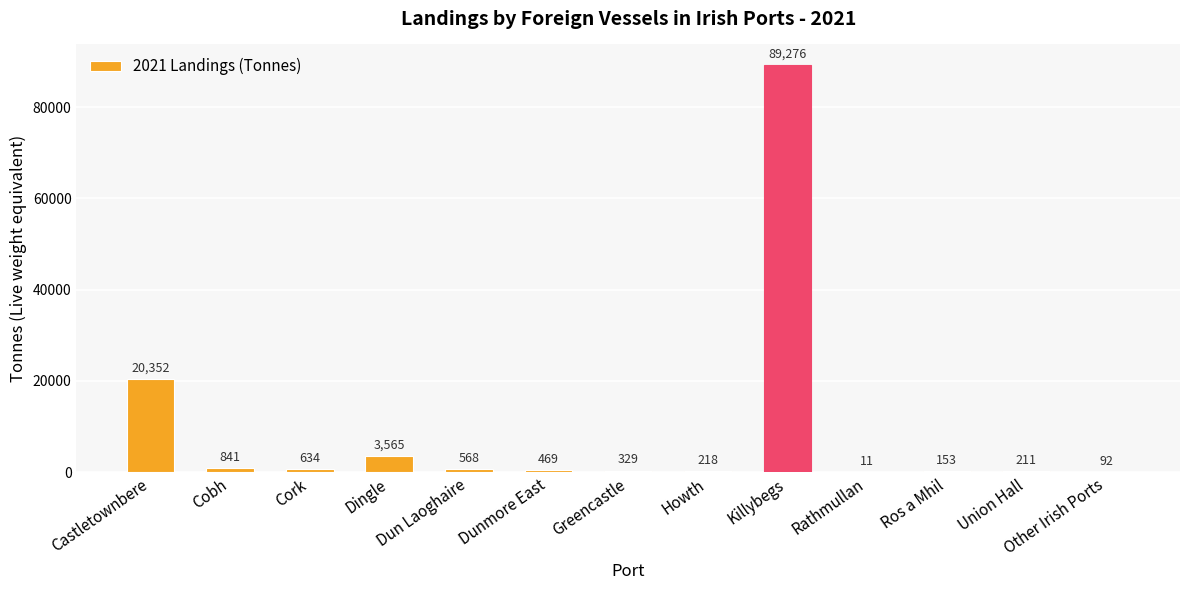

What is the ratio of the value at Dunmore East to the value at Cork?

0.7